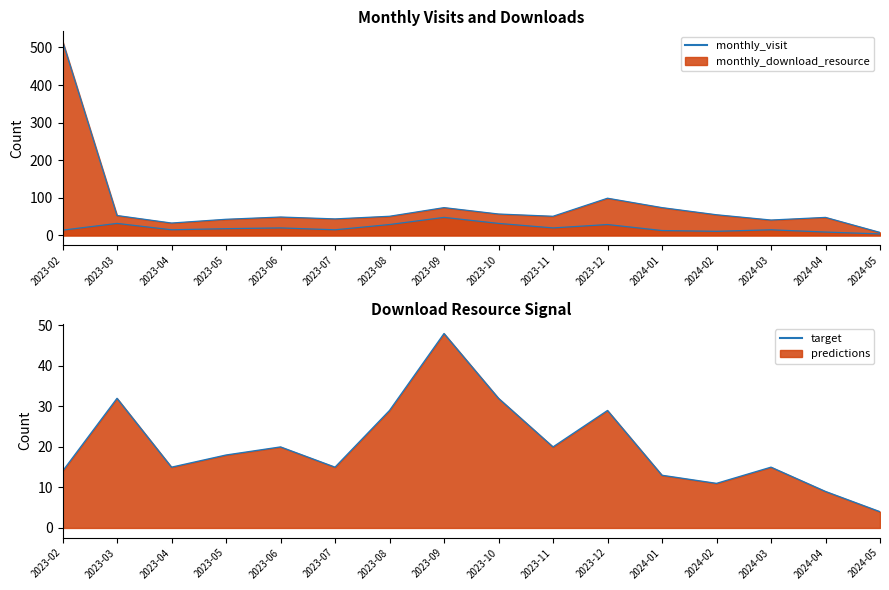

Reading left to right, what are all the values shown in this chart?

monthly_visit (line): 2023-02=517	2023-03=53	2023-04=33	2023-05=43	2023-06=49	2023-07=44	2023-08=51	2023-09=74	2023-10=57	2023-11=51	2023-12=99	2024-01=74	2024-02=55	2024-03=41	2024-04=48	2024-05=8
monthly_download_resource: 2023-02=14	2023-03=32	2023-04=15	2023-05=18	2023-06=20	2023-07=15	2023-08=29	2023-09=48	2023-10=32	2023-11=20	2023-12=29	2024-01=13	2024-02=11	2024-03=15	2024-04=9	2024-05=4
monthly_download_resource (line): 2023-02=14	2023-03=32	2023-04=15	2023-05=18	2023-06=20	2023-07=15	2023-08=29	2023-09=48	2023-10=32	2023-11=20	2023-12=29	2024-01=13	2024-02=11	2024-03=15	2024-04=9	2024-05=4